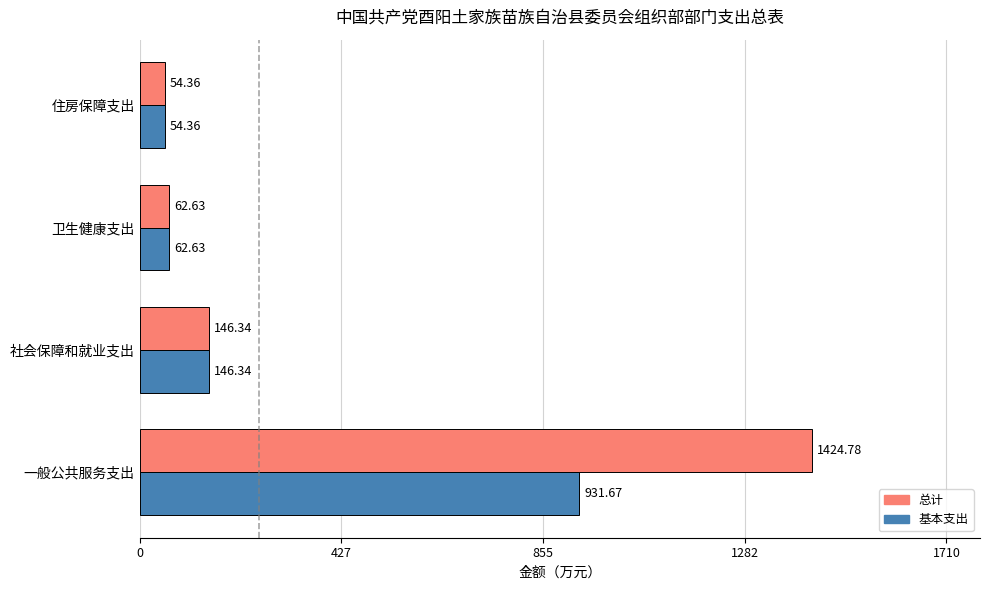

What is the total value across all series at 社会保障和就业支出?

292.7